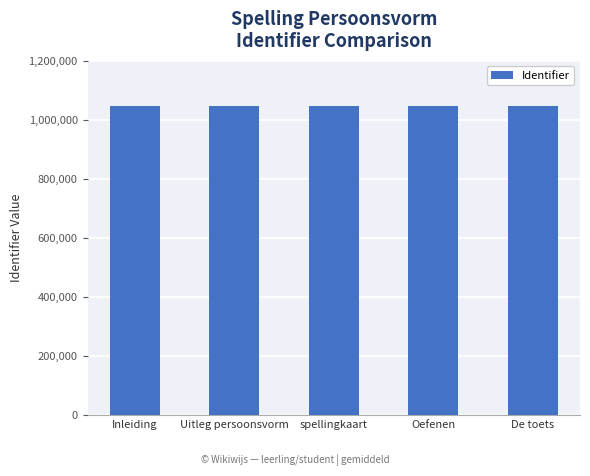

What is the sum of all values?

5234243